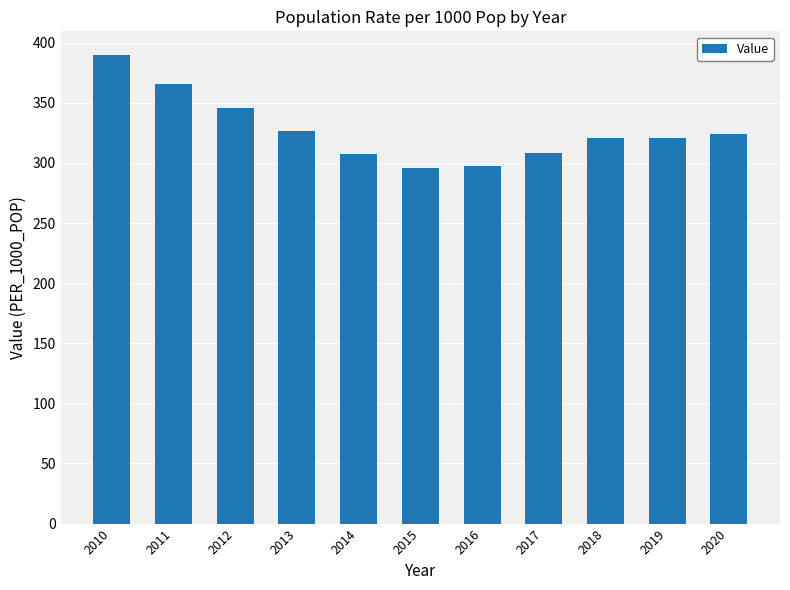

What is the value of the 4th bar from the left?

326.5